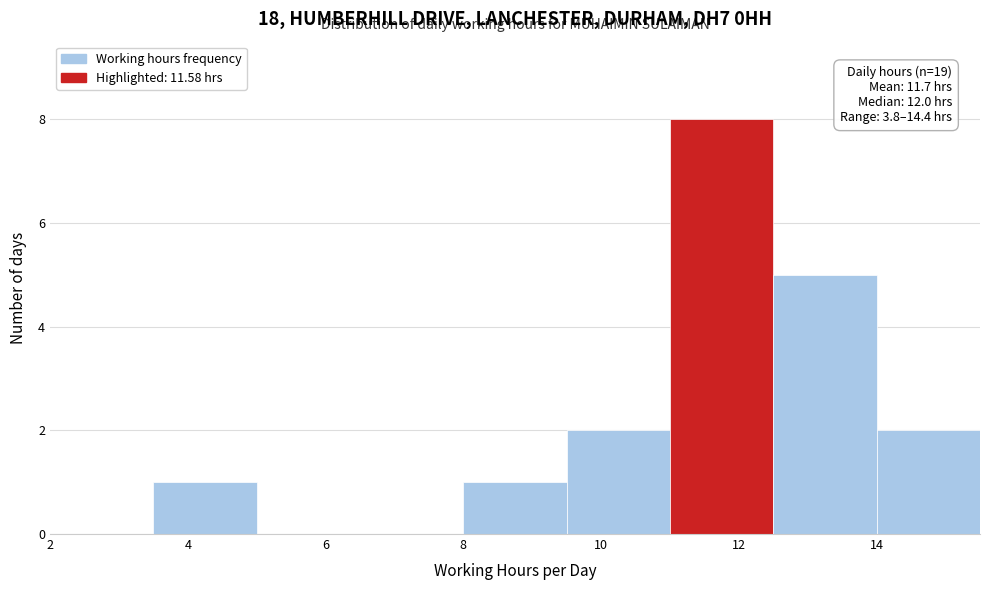

Over which range of the x-axis is the bar tallest?

11.0 to 12.5